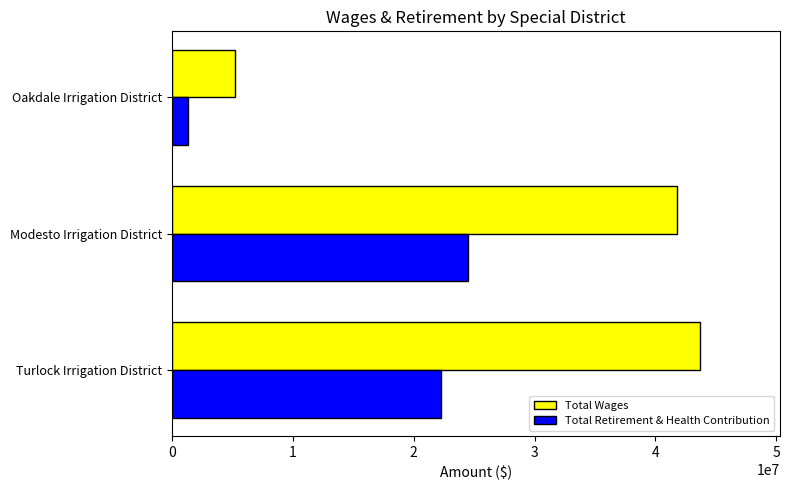

Between Turlock Irrigation District and Oakdale Irrigation District, which series saw the biggest shift?

Total Wages